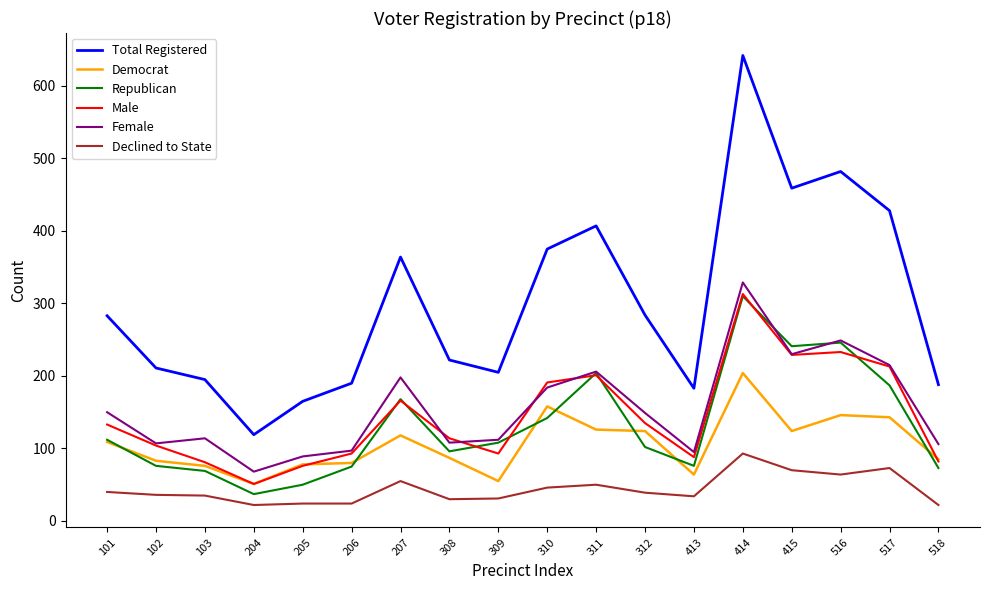

Is the value of Democrat at 516 greater than the value of Female at 413?

Yes